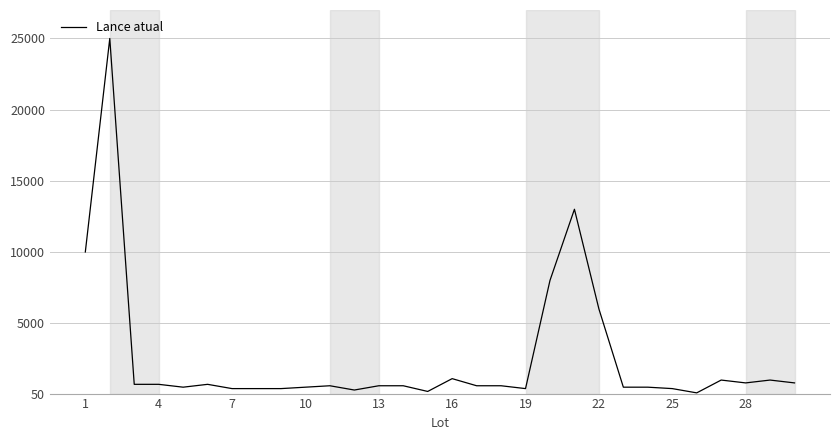

What is the maximum value shown in the chart?

25000